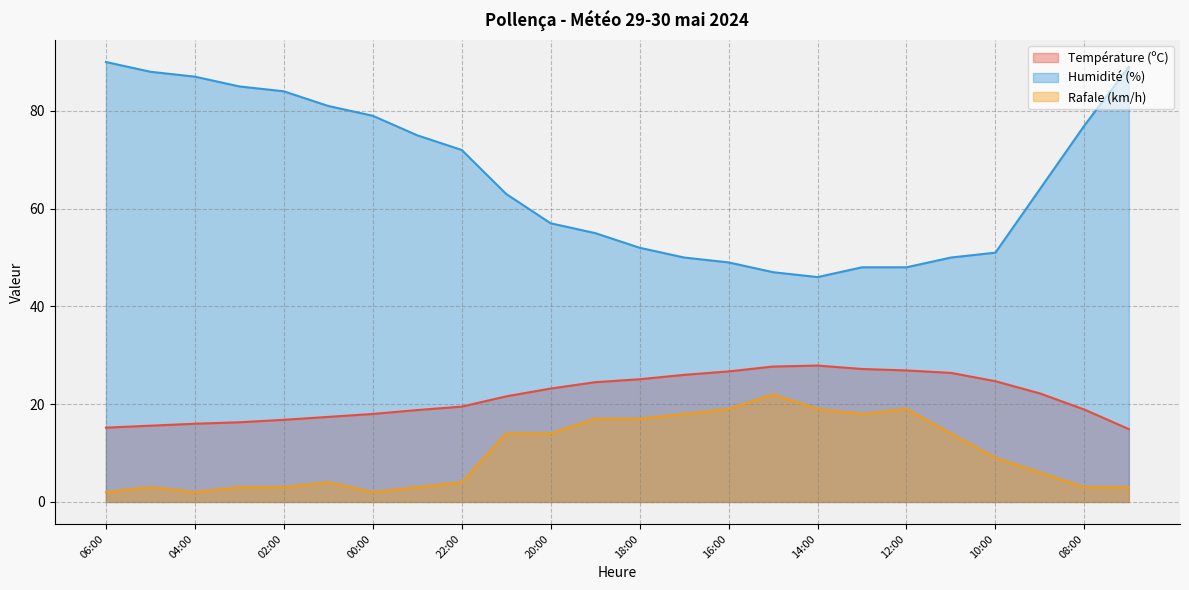

True or false: Rafale (km/h) and Humidité (%) cross at least once.

False